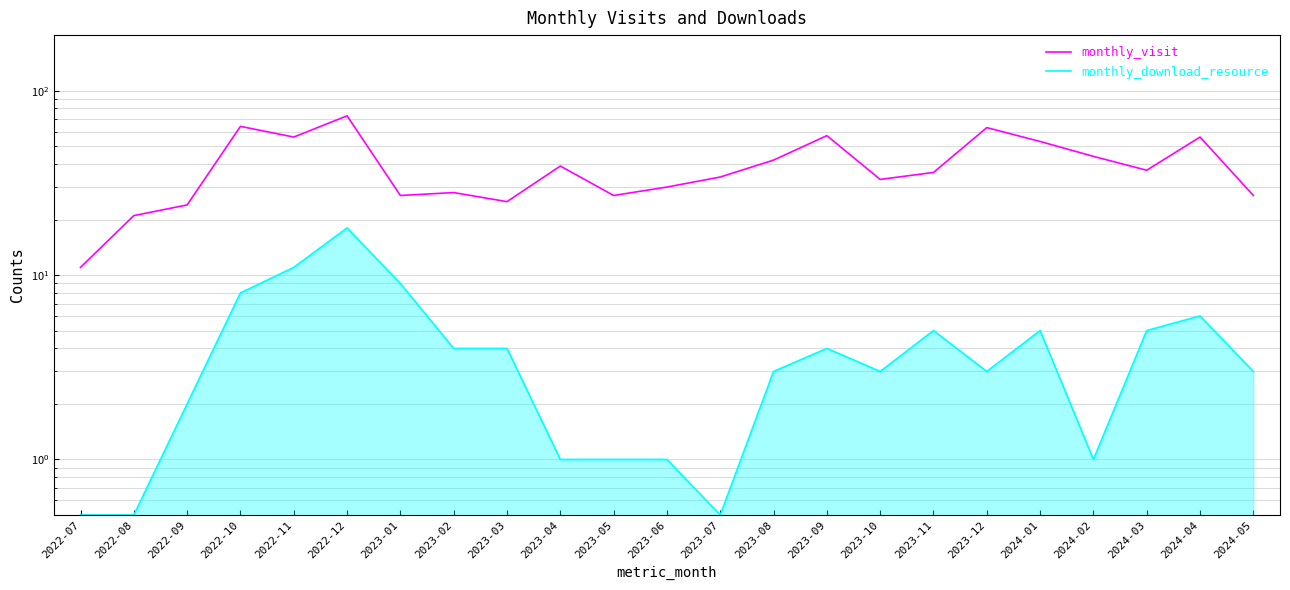

Rank the series at 2023-10 from lowest to highest value.

monthly_download_resource, monthly_visit